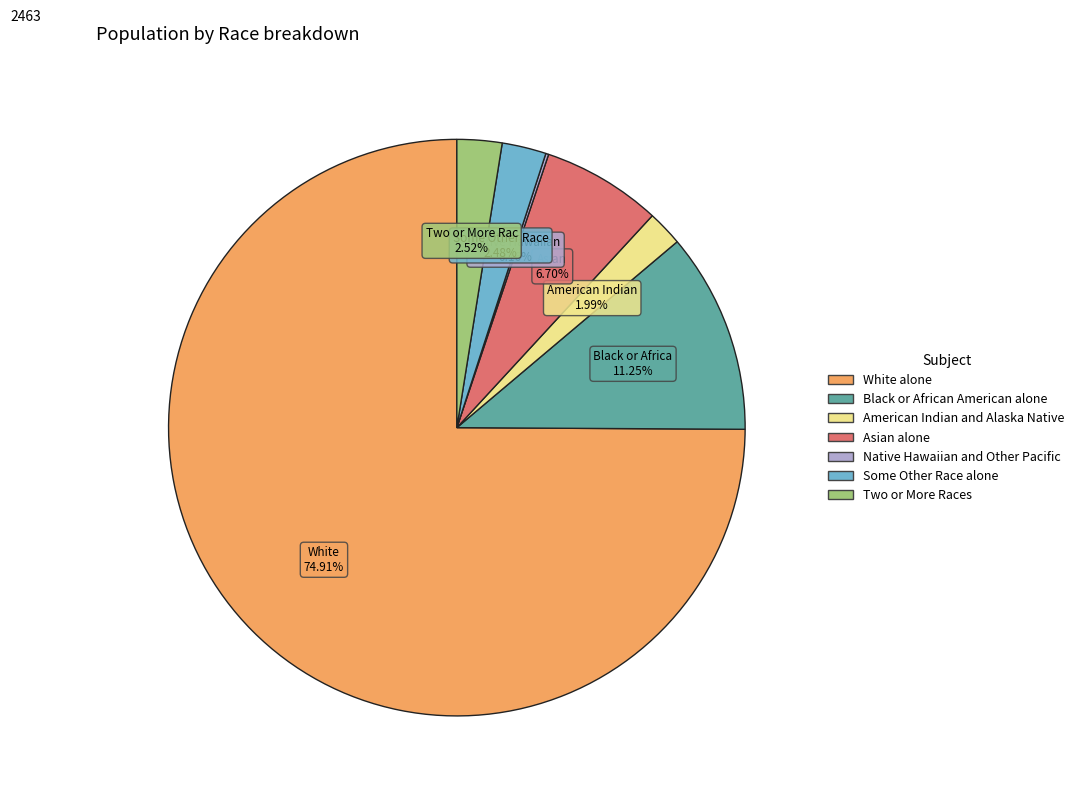

Between White alone and American Indian and Alaska Native, which is larger?

White alone